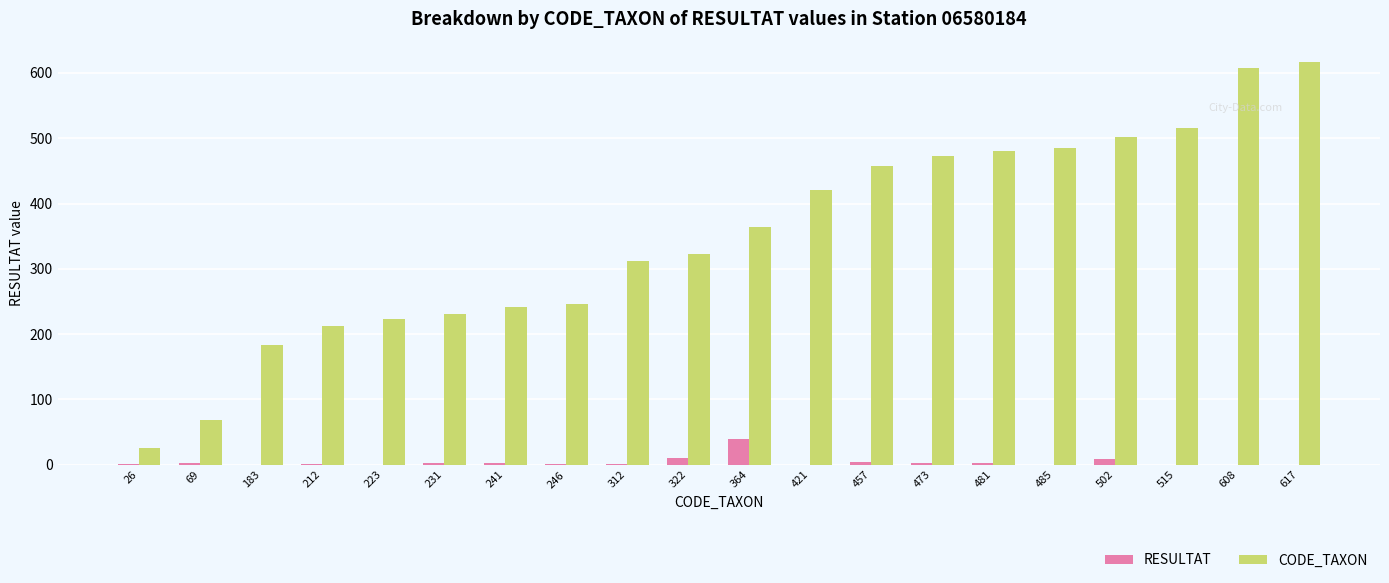

Between 26 and 457, which series saw the biggest shift?

CODE_TAXON